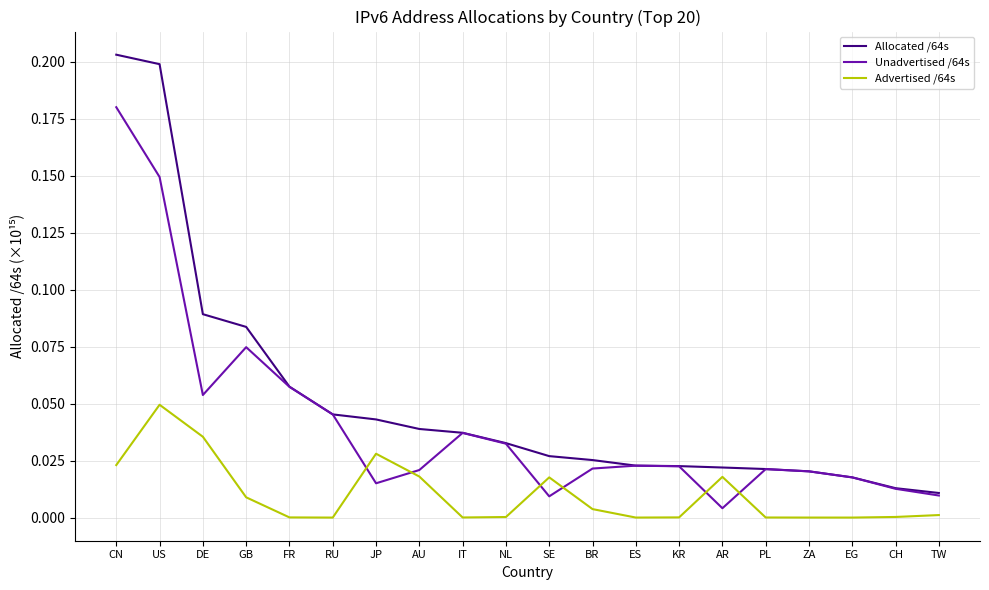

Which series has the widest spread of values?

Allocated /64s